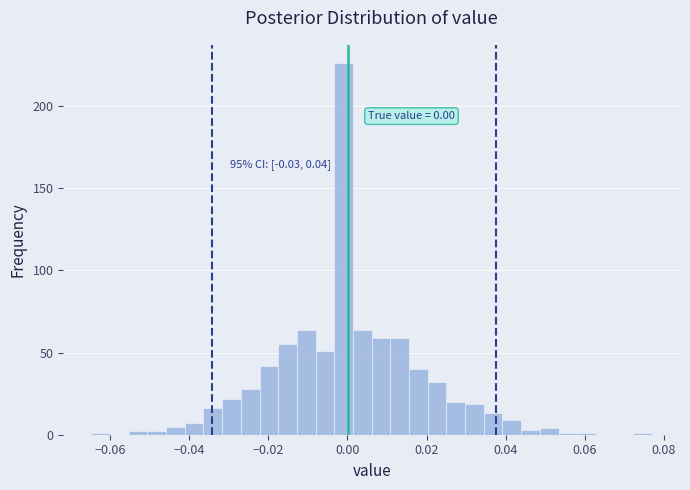

Read against the x-axis, roughly where is the centre of the tallest bar?

0.000